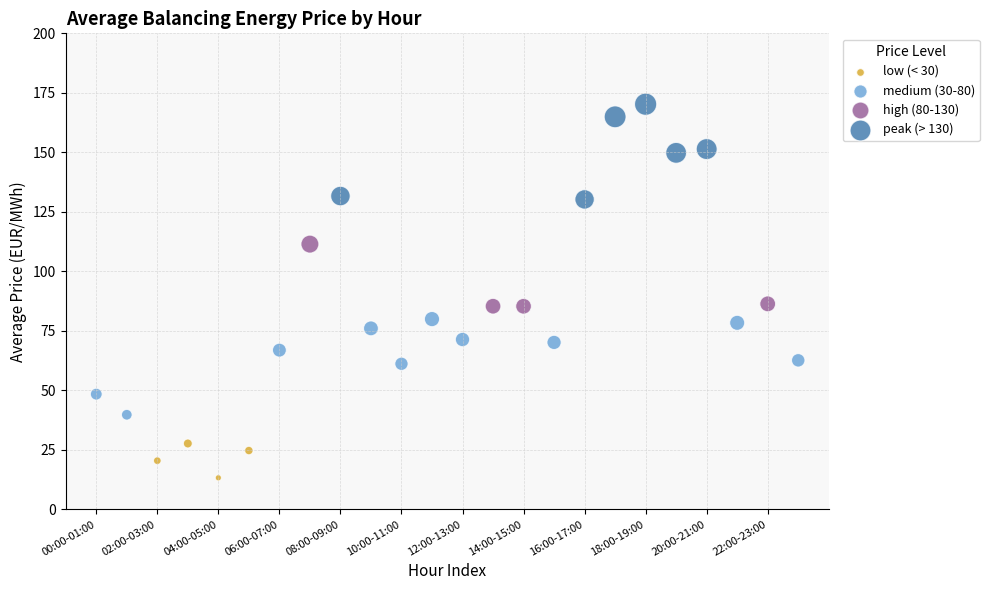

Which series reaches the minimum Y coordinate?

low (< 30)